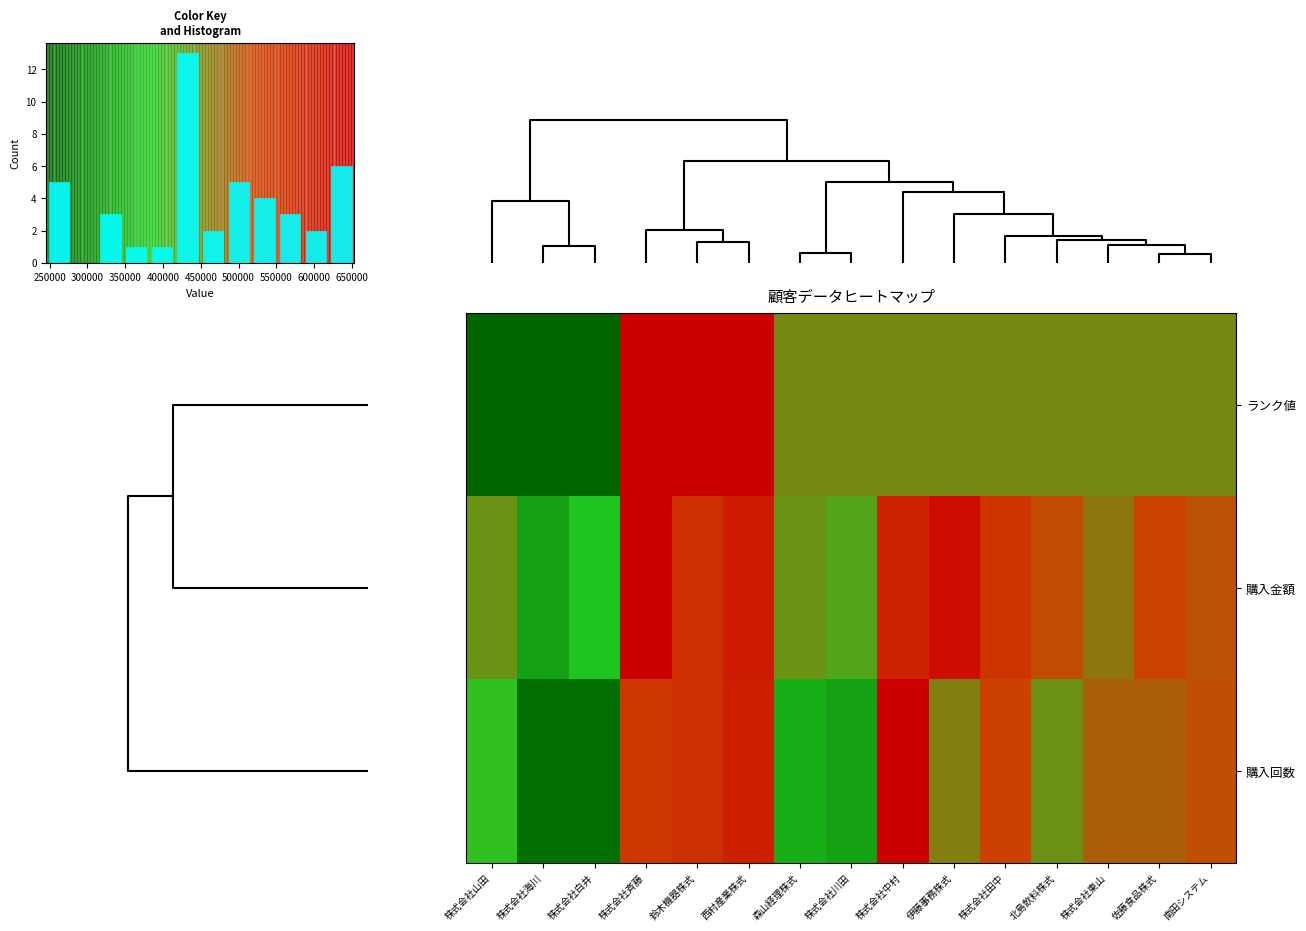

Reading left to right, list all the values displayed in this chart.

ランク値: 株式会社山田=0.0	株式会社海川=0.0	株式会社白井=0.0	株式会社斉藤=1.0	鈴木機器株式=1.0	西村産業株式=1.0	森山経理株式=0.5	株式会社川田=0.5	株式会社中村=0.5	伊藤事務株式=0.5	株式会社田中=0.5	北島飲料株式=0.5	株式会社東山=0.5	佐藤食品株式=0.5	南田システム=0.5
購入金額: 株式会社山田=0.5	株式会社海川=0.2	株式会社白井=0.3	株式会社斉藤=1.0	鈴木機器株式=0.8	西村産業株式=0.9	森山経理株式=0.5	株式会社川田=0.4	株式会社中村=0.8	伊藤事務株式=0.9	株式会社田中=0.7	北島飲料株式=0.6	株式会社東山=0.5	佐藤食品株式=0.7	南田システム=0.6
購入回数: 株式会社山田=0.4	株式会社海川=0.0	株式会社白井=0.0	株式会社斉藤=0.7	鈴木機器株式=0.8	西村産業株式=0.8	森山経理株式=0.2	株式会社川田=0.2	株式会社中村=1.0	伊藤事務株式=0.5	株式会社田中=0.7	北島飲料株式=0.5	株式会社東山=0.6	佐藤食品株式=0.6	南田システム=0.6